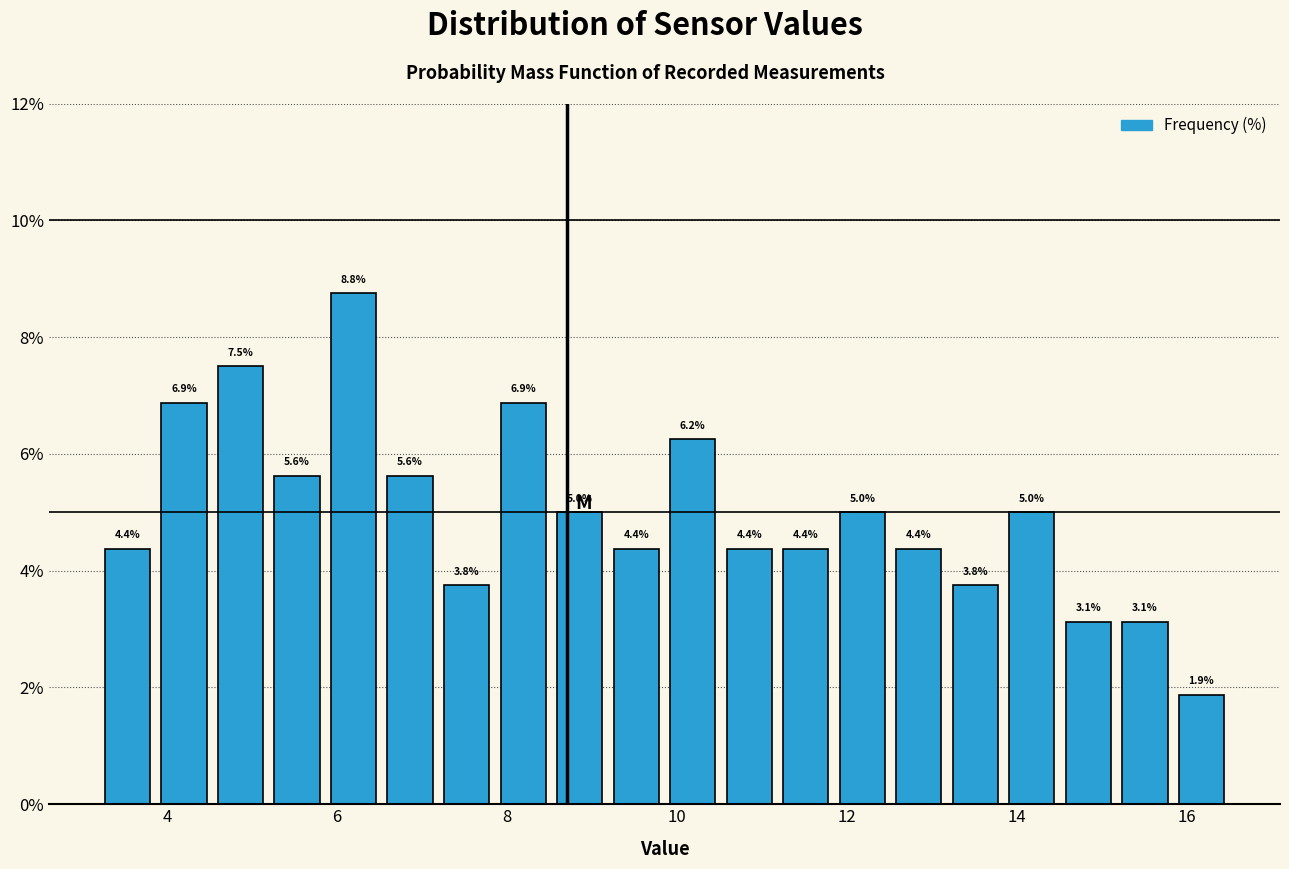

Around what value on the x-axis is the tallest bar? Give the approximate position of its centre, as read against the axis.

6.2